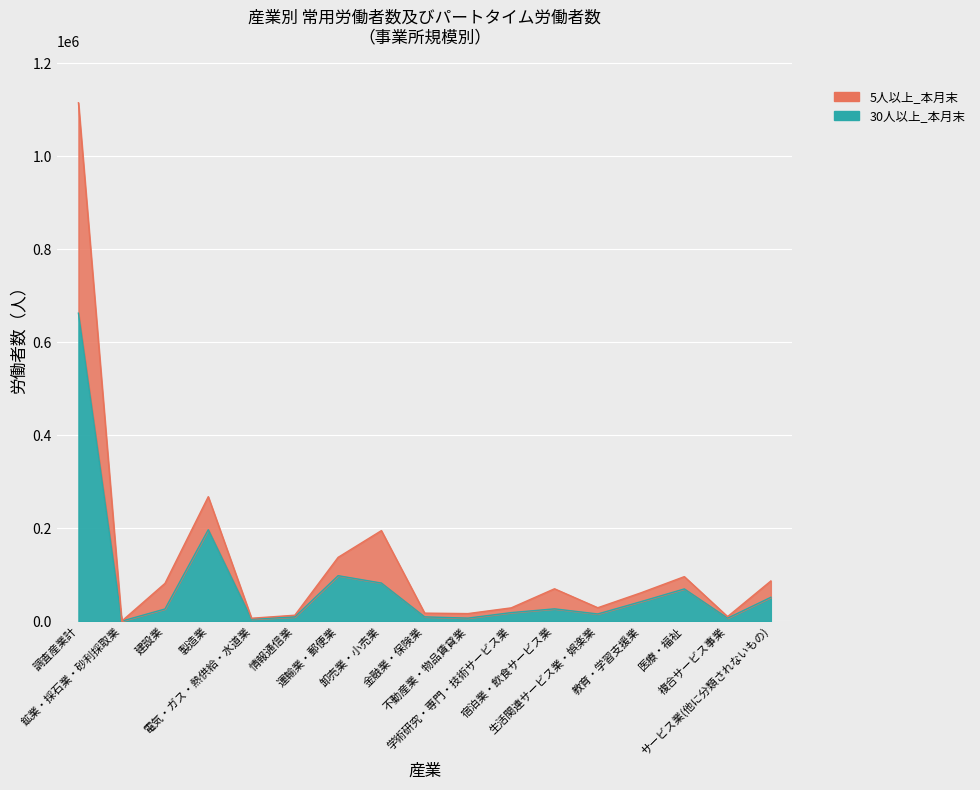

What is the label of the 15th point from the left?

医療・福祉